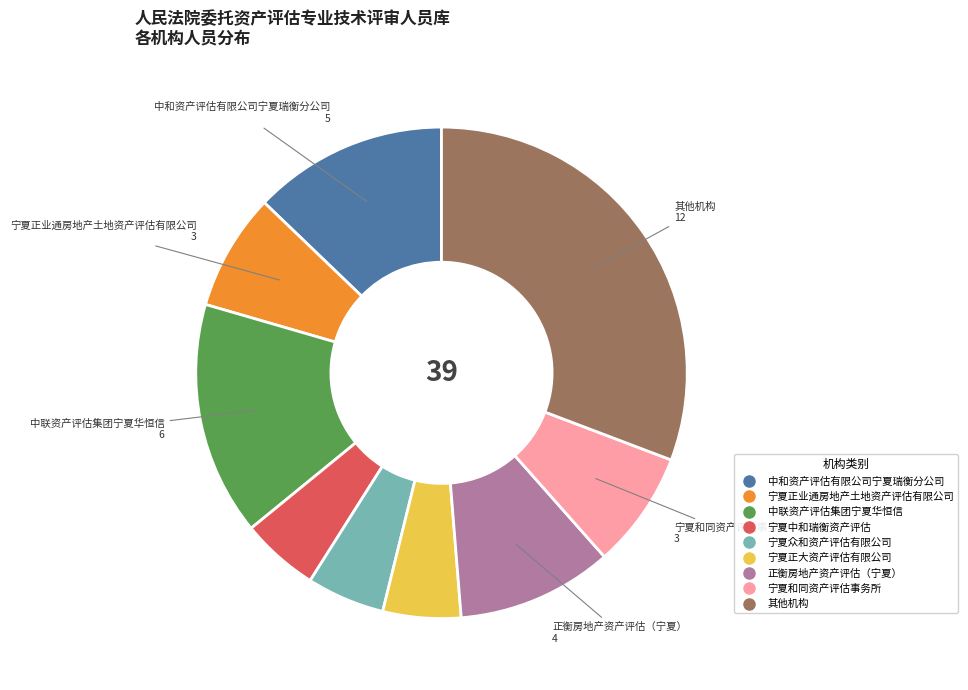

Does any single category account for the majority?

No